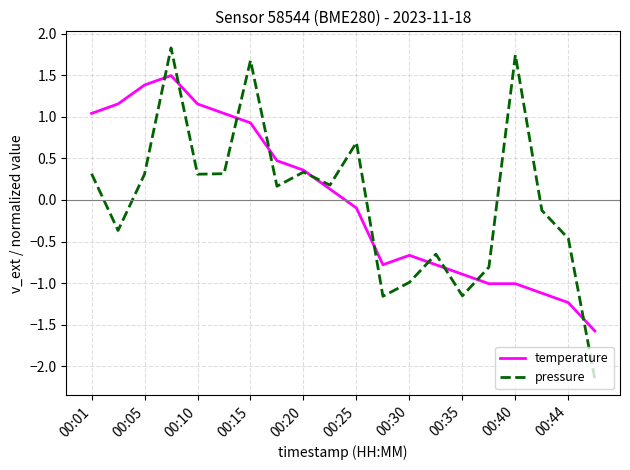

List the series in order of their peak value, highest first.

pressure, temperature